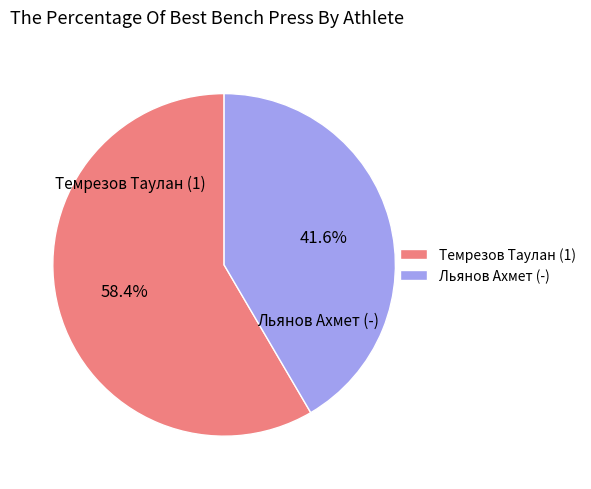

Which slice is the largest?

Темрезов Таулан (1)